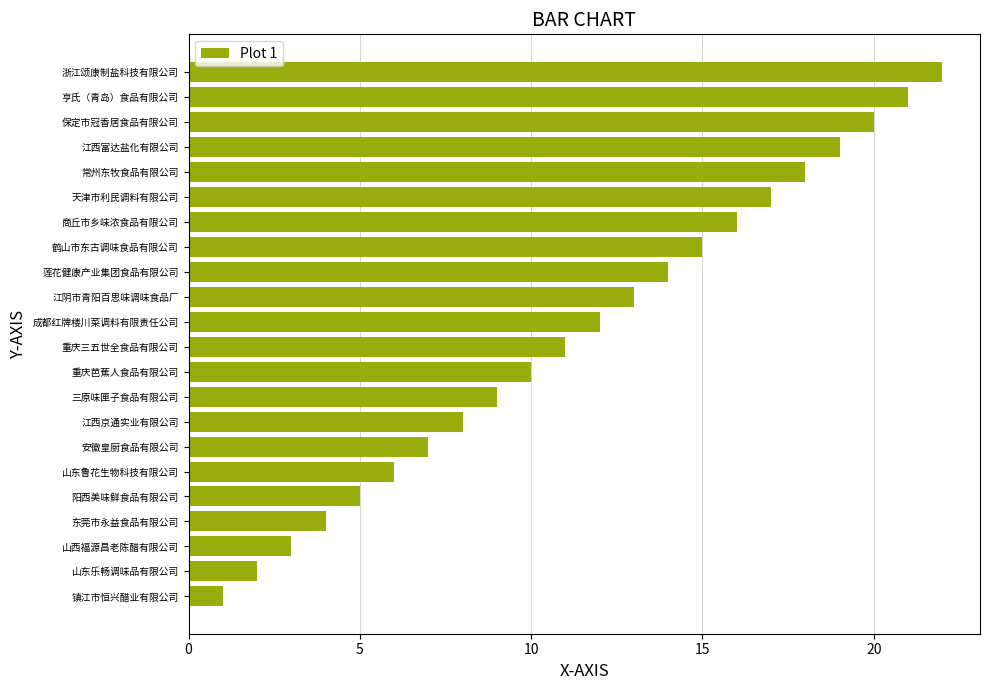

True or false: the data shows 9 at 三原味匣子食品有限公司.

True